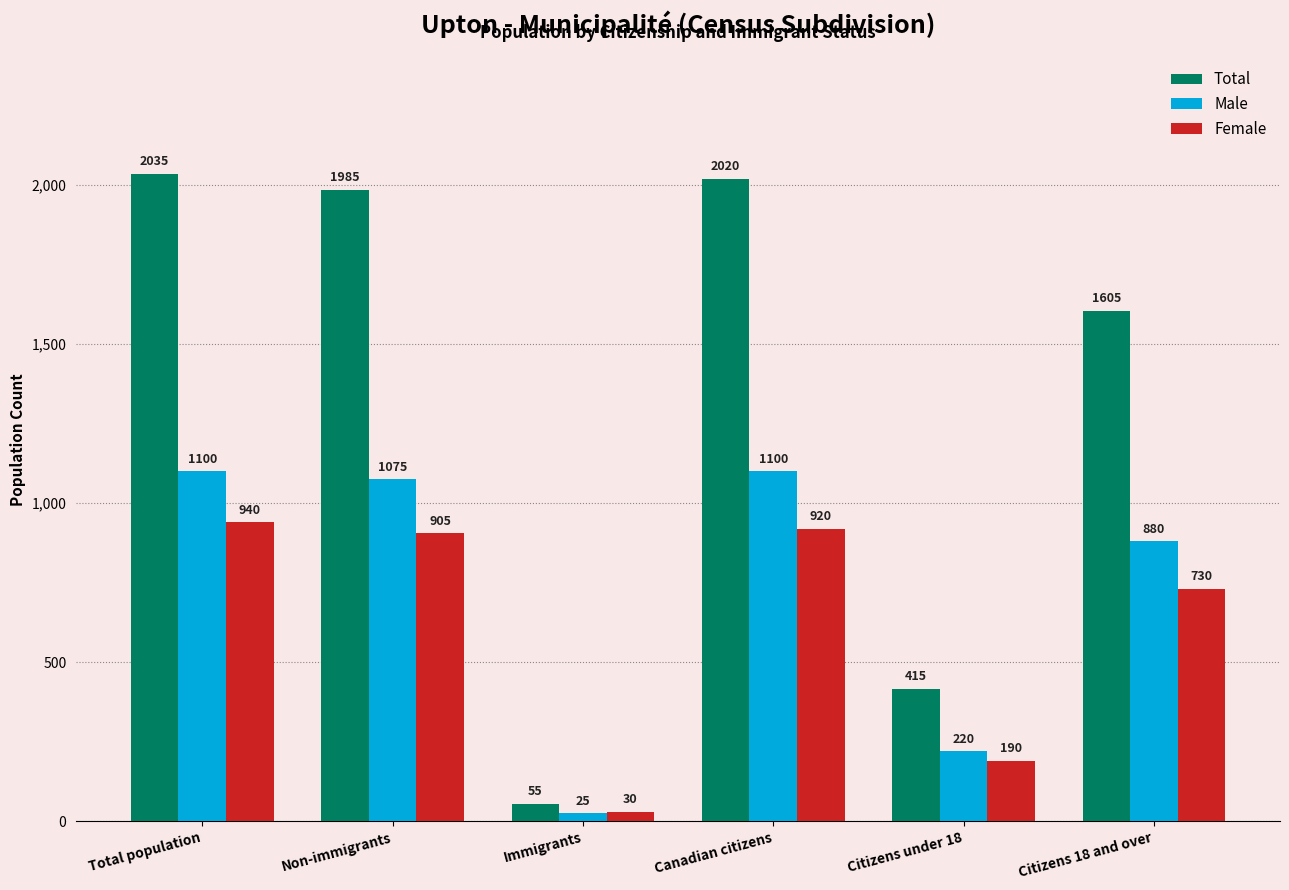

Reading left to right, what are all the values shown in this chart?

Total: Total population=2035	Non-immigrants=1985	Immigrants=55	Canadian citizens=2020	Citizens under 18=415	Citizens 18 and over=1605
Male: Total population=1100	Non-immigrants=1075	Immigrants=25	Canadian citizens=1100	Citizens under 18=220	Citizens 18 and over=880
Female: Total population=940	Non-immigrants=905	Immigrants=30	Canadian citizens=920	Citizens under 18=190	Citizens 18 and over=730